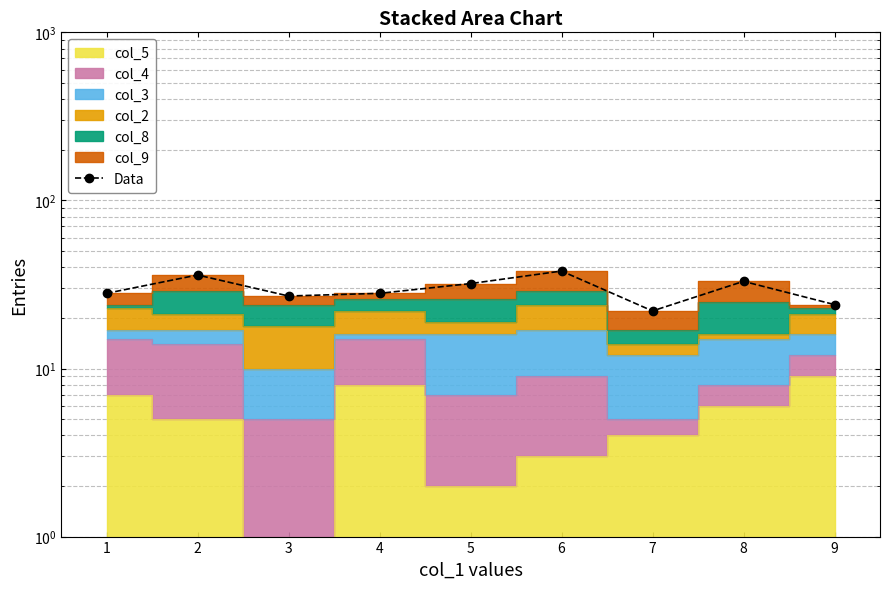

True or false: the data has more than 2 interior local peaks.

True